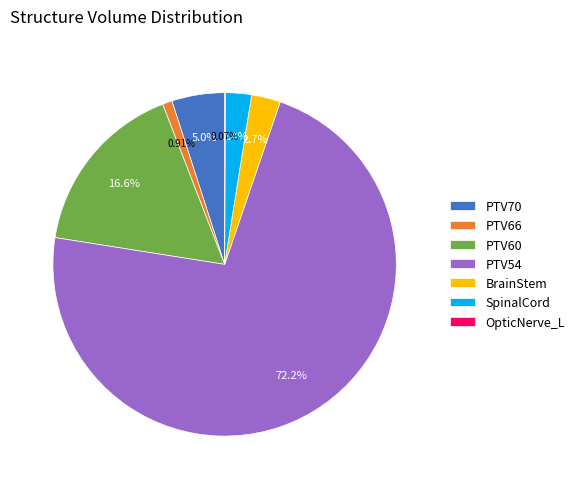

What is the largest slice in the pie chart?

PTV54